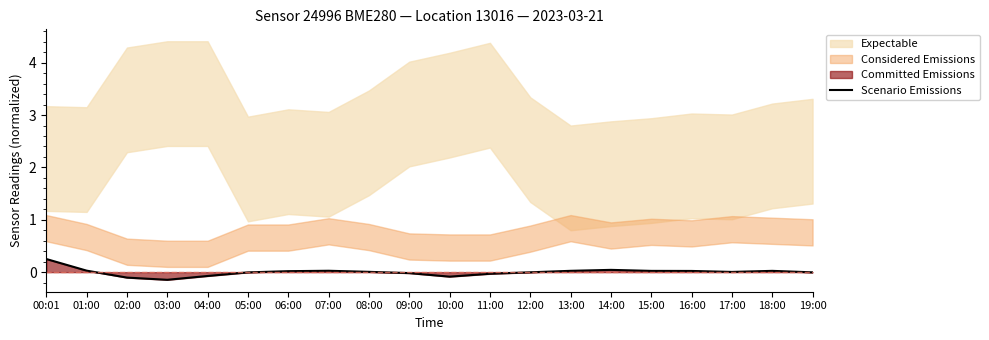

Reading right to left, list all the values displayed in this chart.

19:00=-0.0	18:00=0.0	17:00=0.0	16:00=0.0	15:00=0.0	14:00=0.0	13:00=0.0	12:00=-0.0	11:00=-0.0	10:00=-0.1	09:00=-0.0	08:00=0.0	07:00=0.0	06:00=0.0	05:00=-0.0	04:00=-0.1	03:00=-0.1	02:00=-0.1	01:00=0.0	00:01=0.3